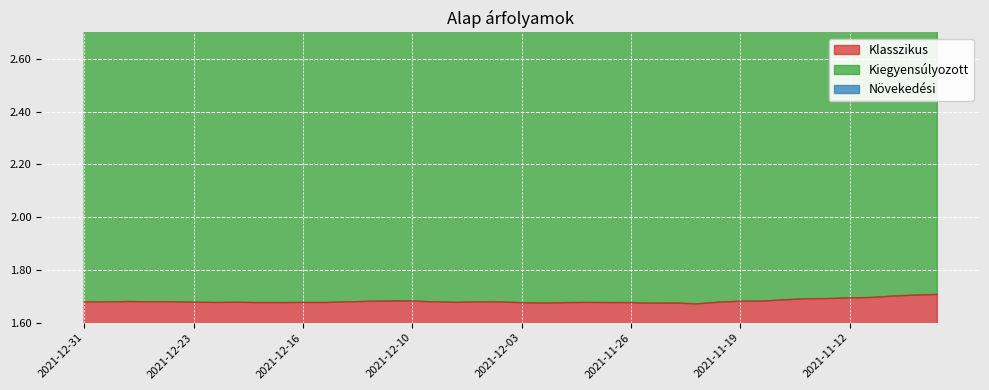

Is the value of Klasszikus at 2021-12-20 greater than the value of Kiegyensúlyozott at 2021-11-16?

No